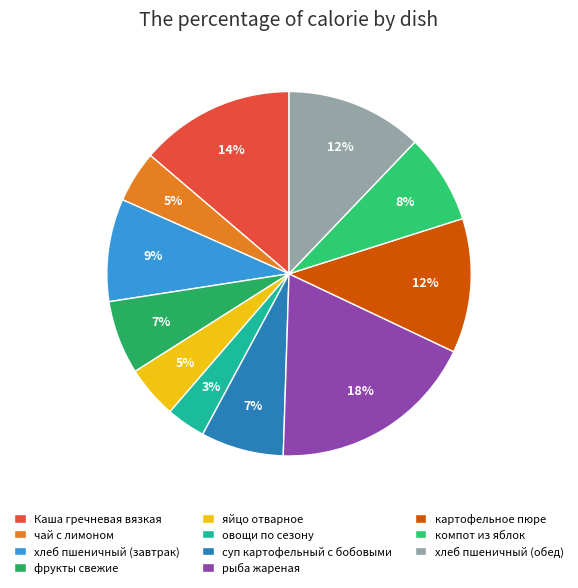

To the nearest percent, what portion does картофельное пюре represent?

12%